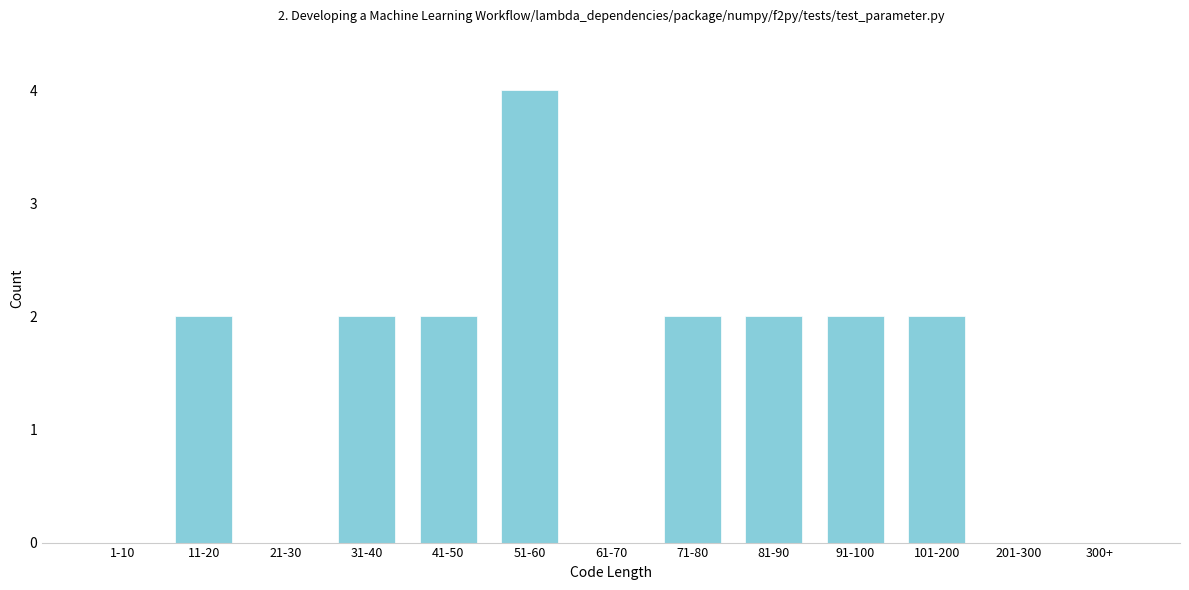

Reading right to left, extract all data points from this chart.

300+=0	201-300=0	101-200=2	91-100=2	81-90=2	71-80=2	61-70=0	51-60=4	41-50=2	31-40=2	21-30=0	11-20=2	1-10=0